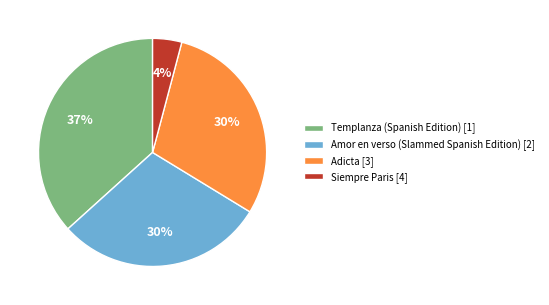

What is the largest slice in the pie chart?

Templanza (Spanish Edition) [1]